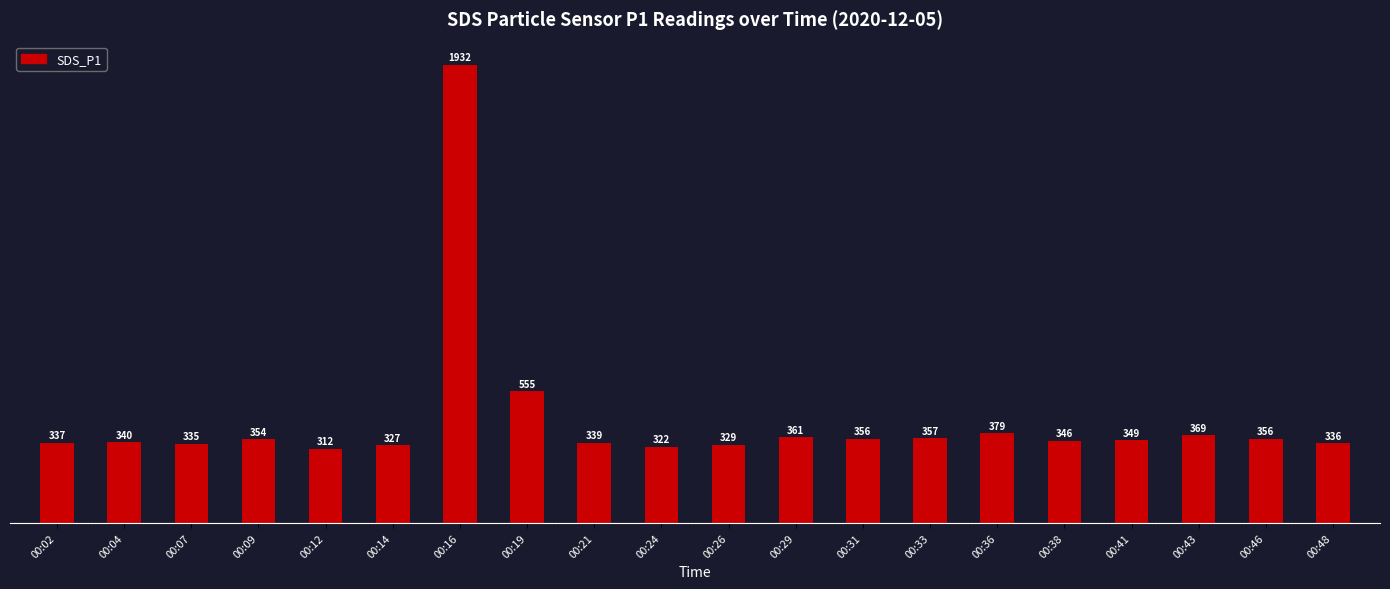

True or false: the data shows 329.1 at 00:26.

True